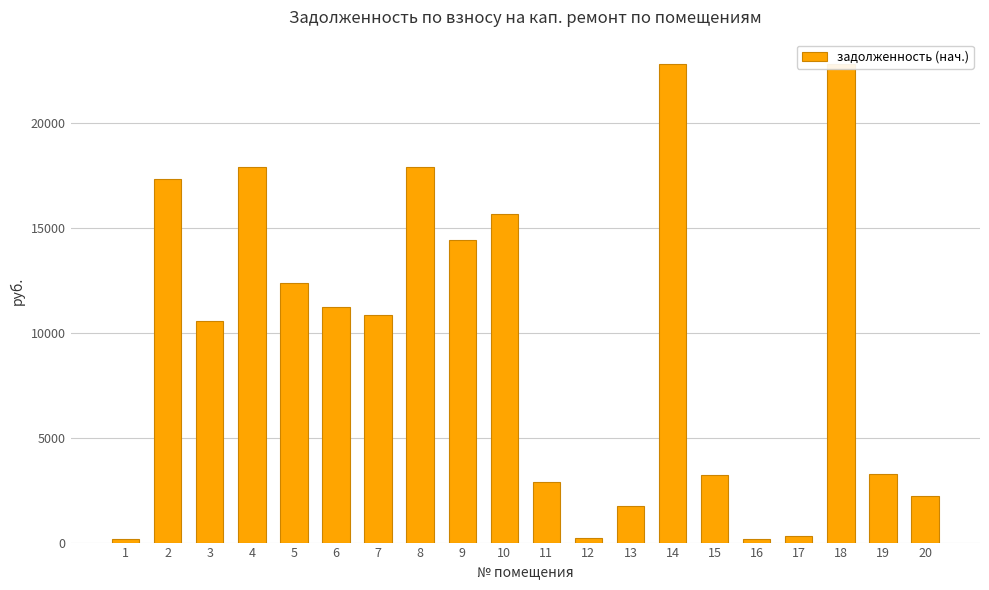

Reading left to right, list all the values displayed in this chart.

158.5	17304.2	10546.3	17884.2	12357.5	11204.1	10828.6	17884.2	14404.0	15636.9	2879.1	195.0	1746.3	22814.5	3237.5	157.9	332.8	22814.5	3253.3	2215.4